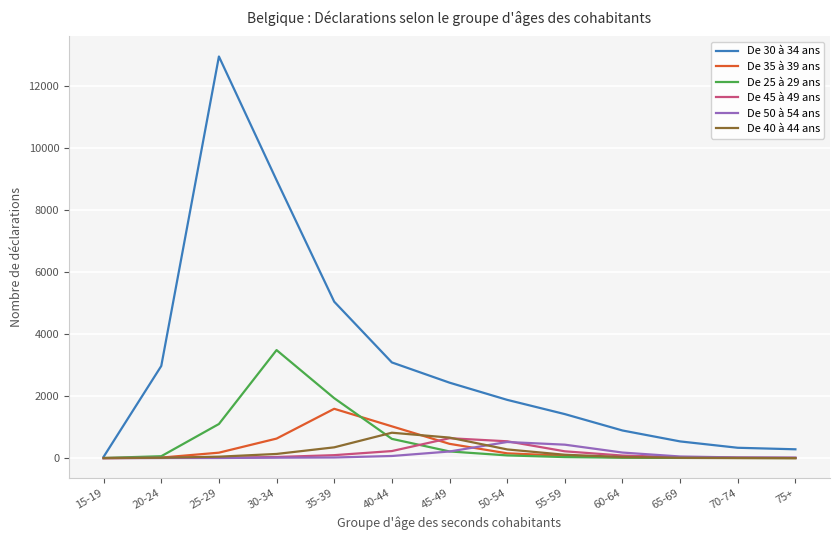

Which series has the widest spread of values?

De 30 à 34 ans